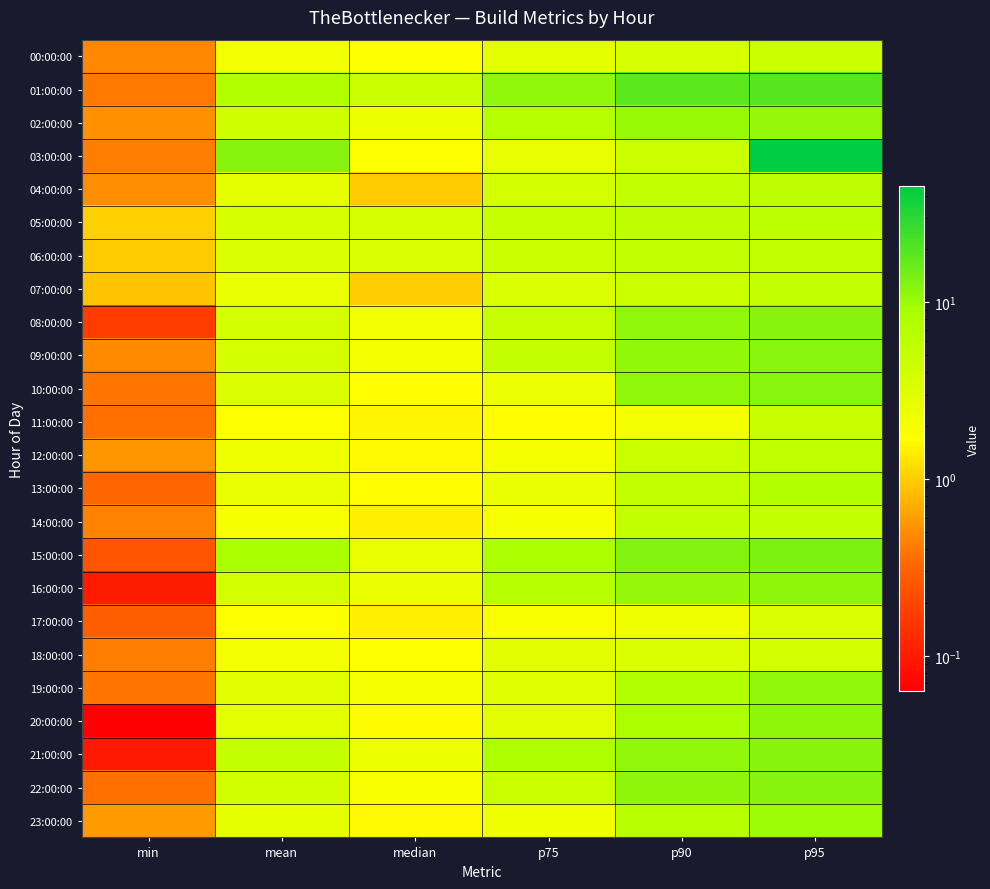

What is the maximum value shown in the chart?

45.4